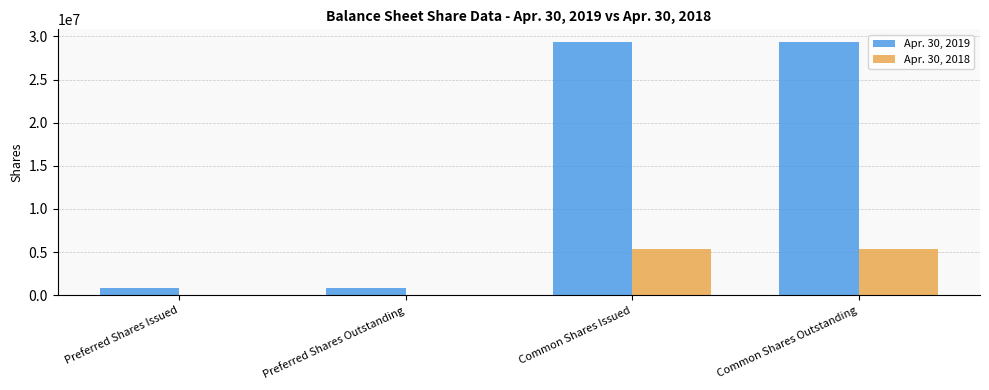

What is the sum of all Apr. 30, 2019 values?

60356000